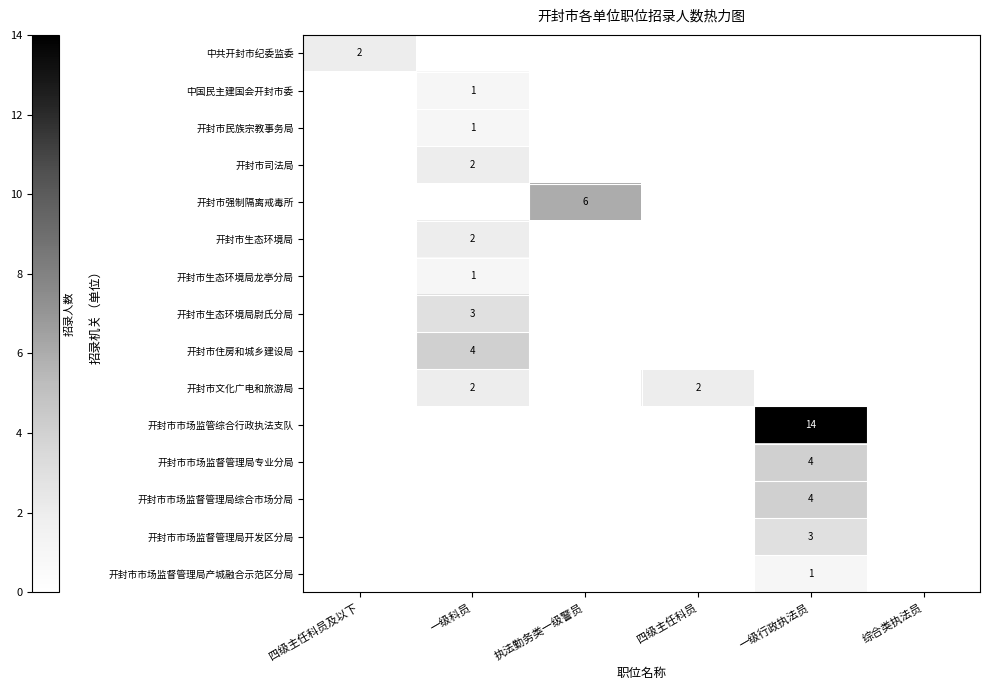

The 开封市市场监督管理局开发区分局 series shows 1 at 一级行政执法员. True or false?

False